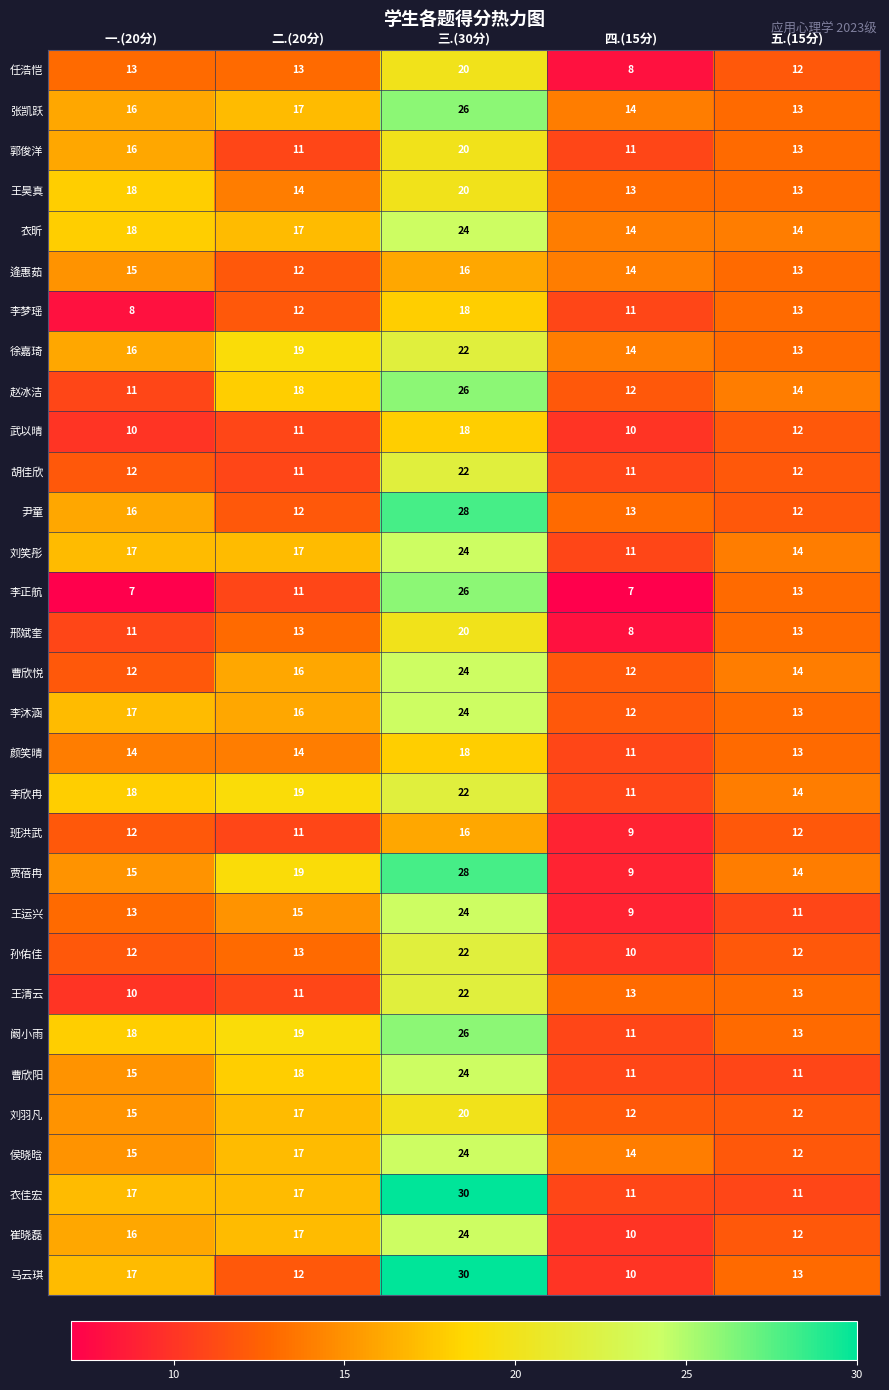

Between 二.(20分) and 五.(15分), which series saw the biggest shift?

曹欣阳